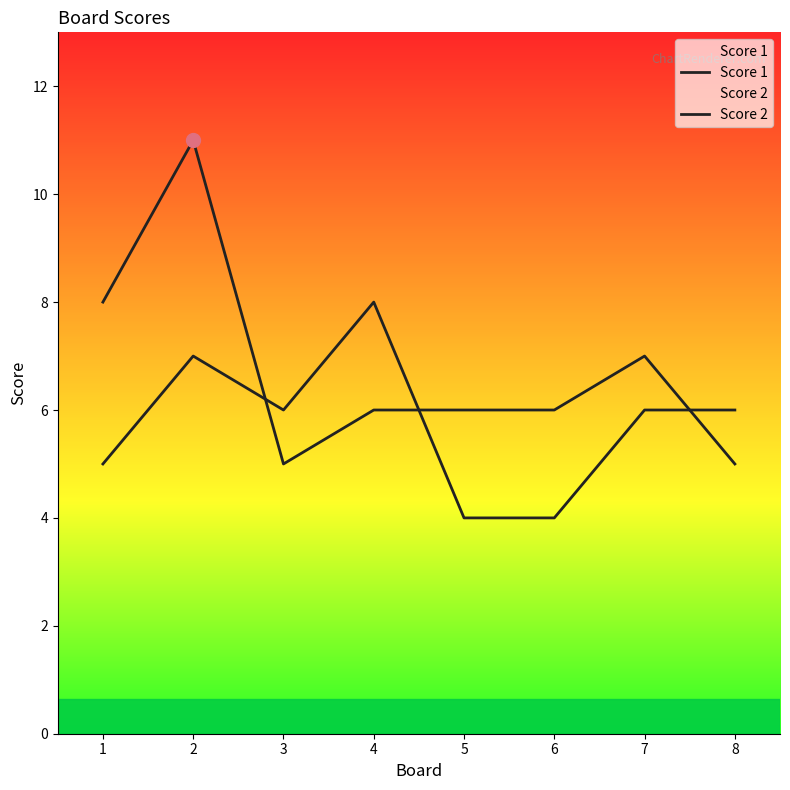

Between which two adjacent categories do Score 1 and Score 2 first intersect?

2 and 3